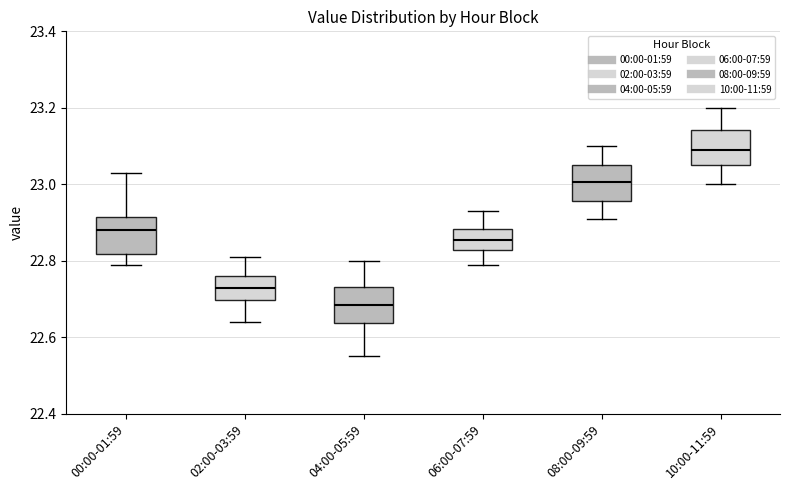

Reading left to right, read every box against the y-axis: the position of its median line, the range the box covers, and the ends of its whiskers. The values are not printed on the chart, so give them approximately, as read against the axis.

00:00-01:59: median 22.88, box 22.82 to 22.92, whiskers 22.80 to 23.04
02:00-03:59: median 22.74, box 22.70 to 22.76, whiskers 22.64 to 22.82
04:00-05:59: median 22.68, box 22.64 to 22.74, whiskers 22.56 to 22.80
06:00-07:59: median 22.86, box 22.82 to 22.88, whiskers 22.80 to 22.94
08:00-09:59: median 23.00, box 22.96 to 23.06, whiskers 22.92 to 23.10
10:00-11:59: median 23.10, box 23.06 to 23.14, whiskers 23.00 to 23.20